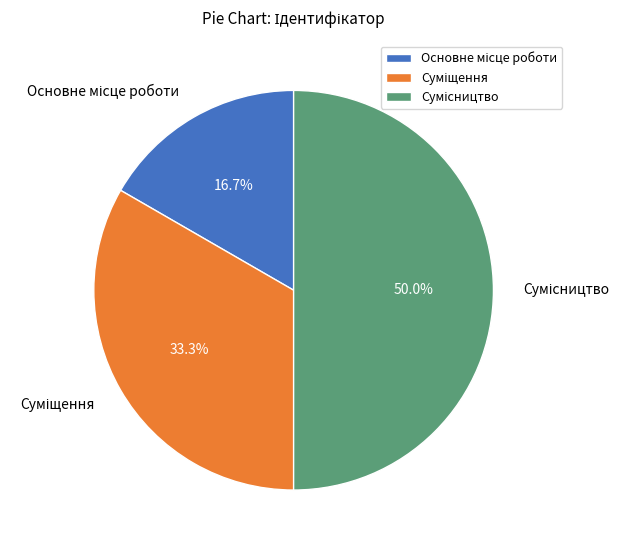

To the nearest percent, what portion does Суміщення represent?

33%